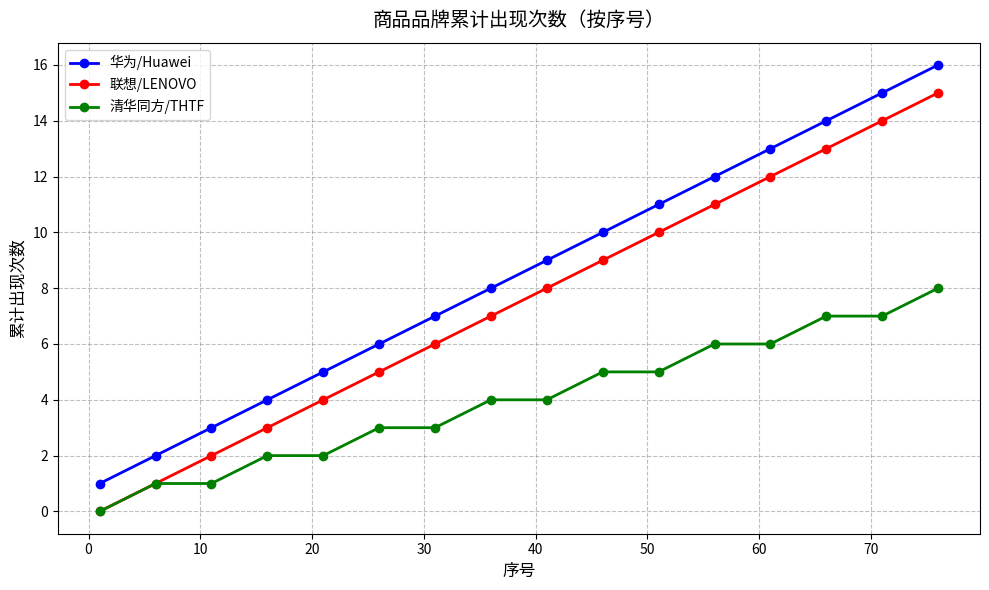

Rank the series by their maximum value, from highest to lowest.

华为/Huawei, 联想/LENOVO, 清华同方/THTF